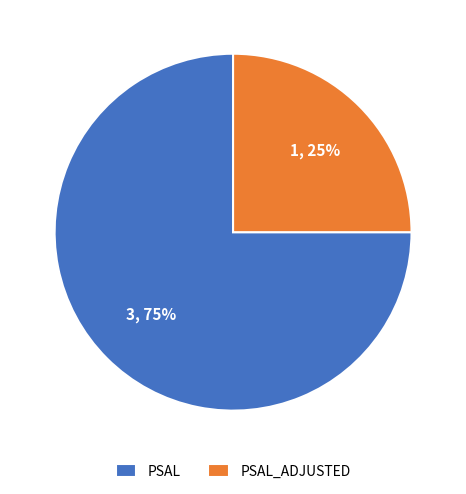

What is the largest slice in the pie chart?

PSAL